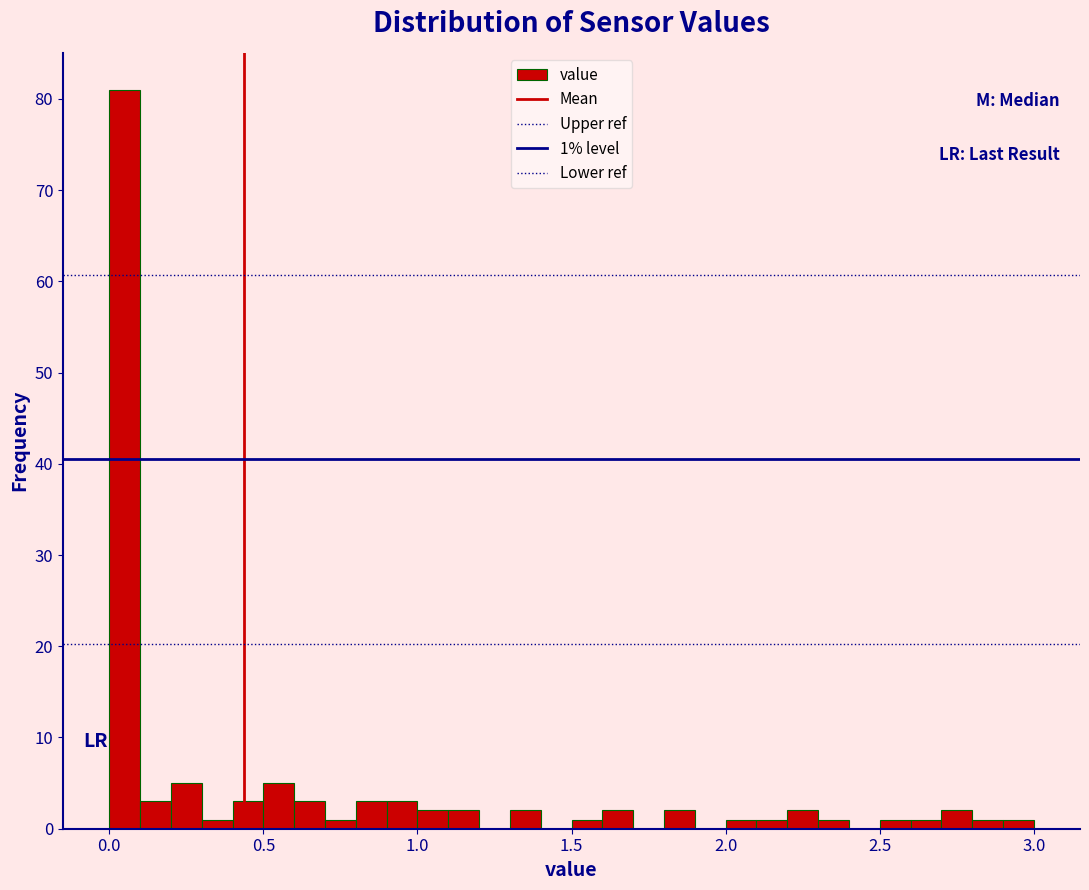

Read against the x-axis, roughly where is the centre of the tallest bar?

0.05